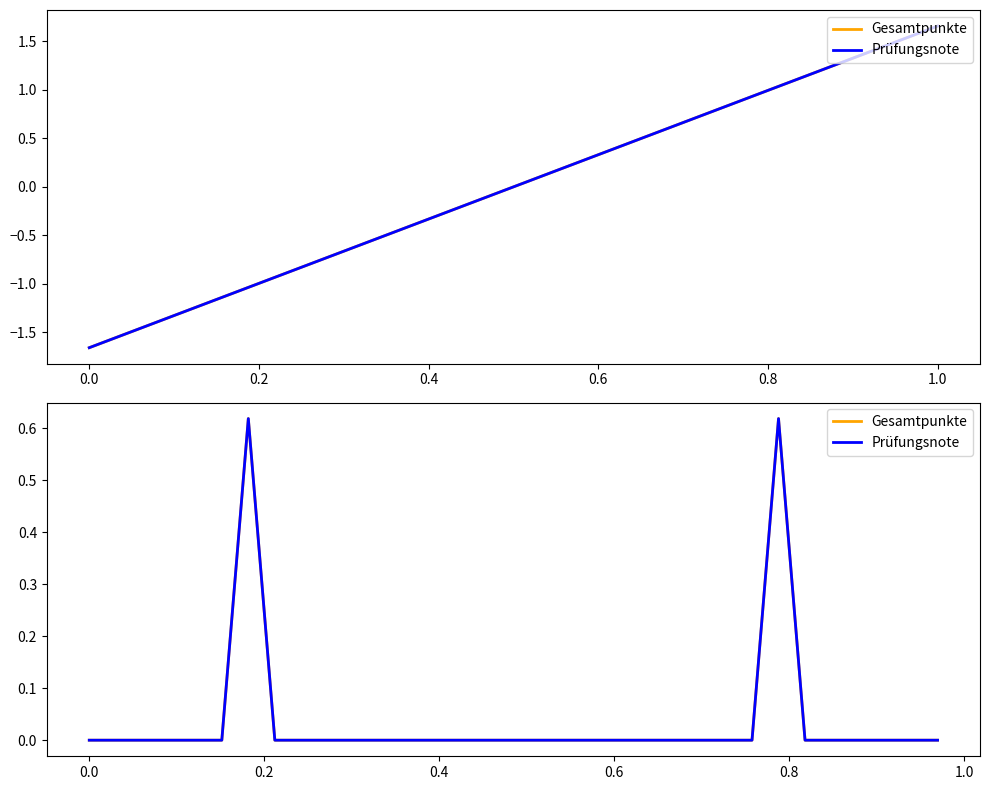

What position from the right is 1.0?

27